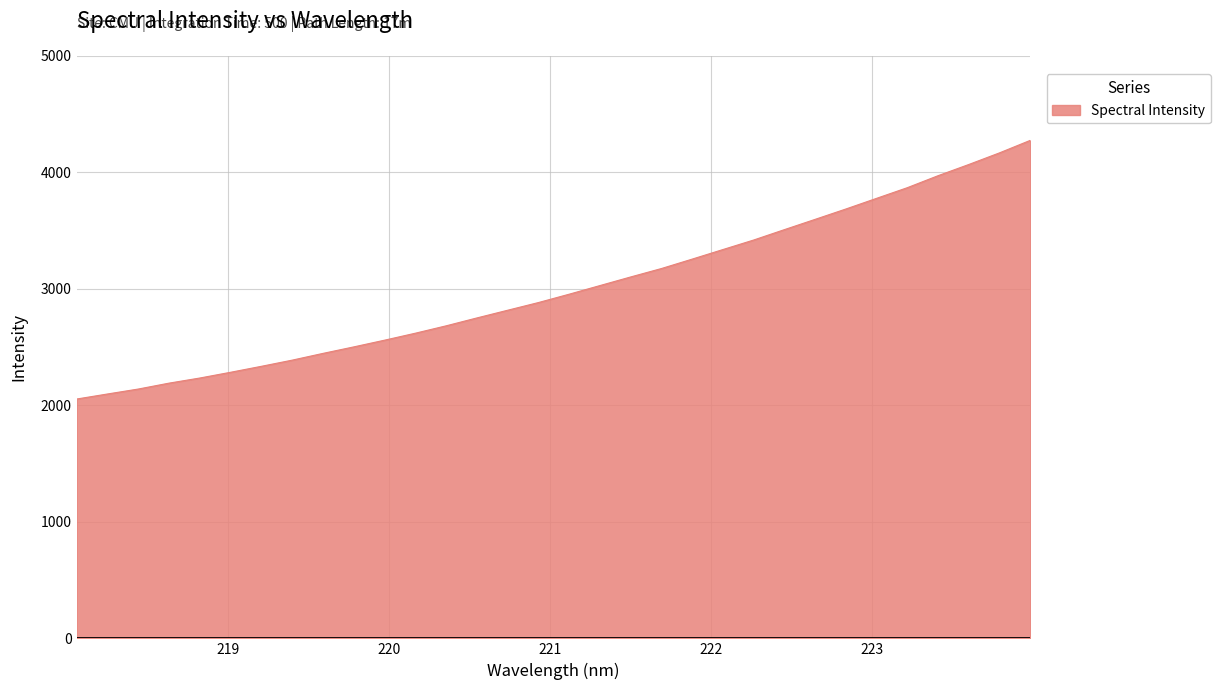

What is the minimum value shown in the chart?

2054.2